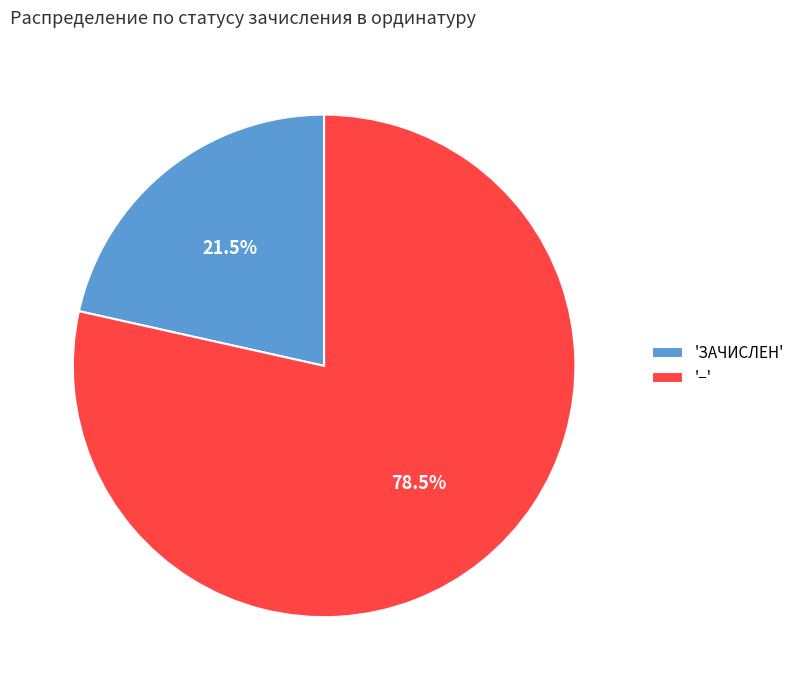

Which slice represents more than half of the pie?

'−'